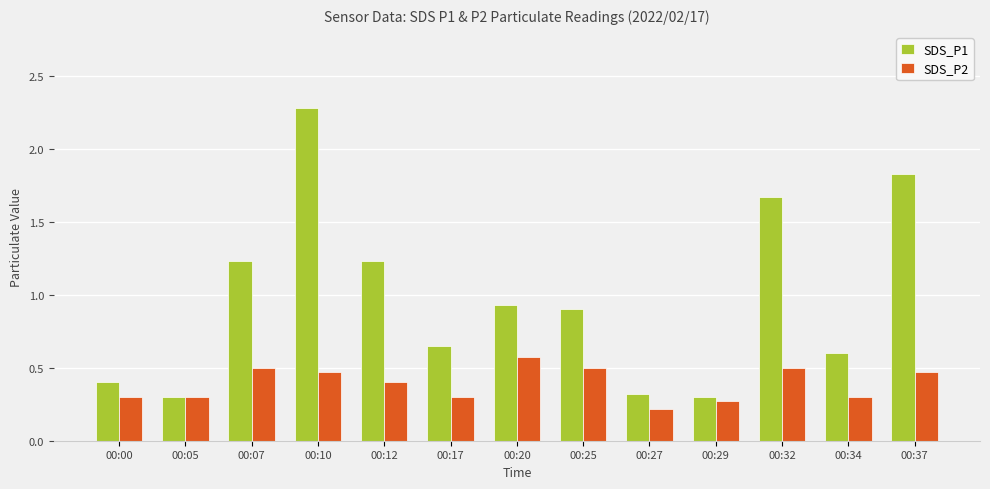

What are all the series names shown in the legend?

SDS_P1, SDS_P2